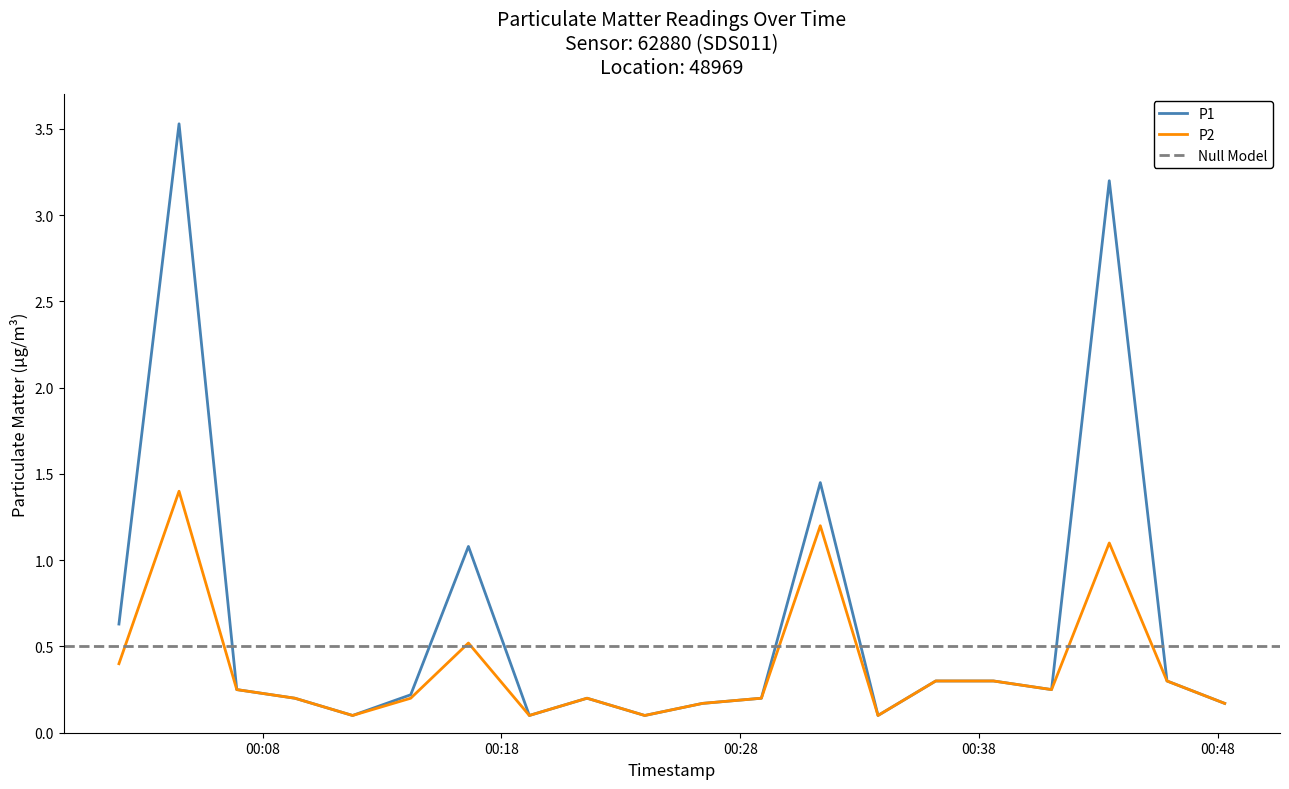

Which category has the lowest value across all series?

2024-03-29T00:11:46